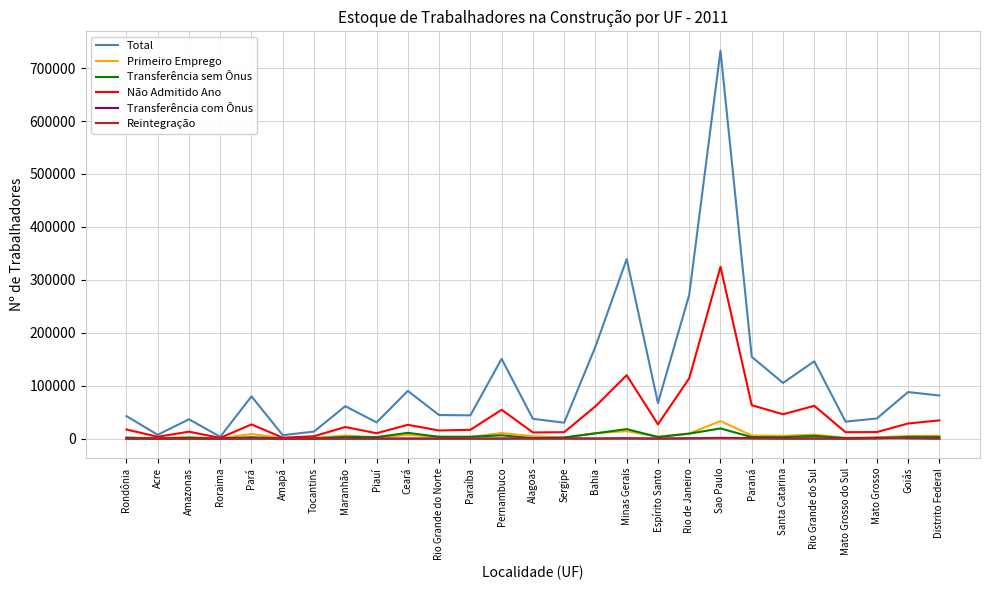

Which series changed the most between Rio Grande do Norte and Rio Grande do Sul?

Total